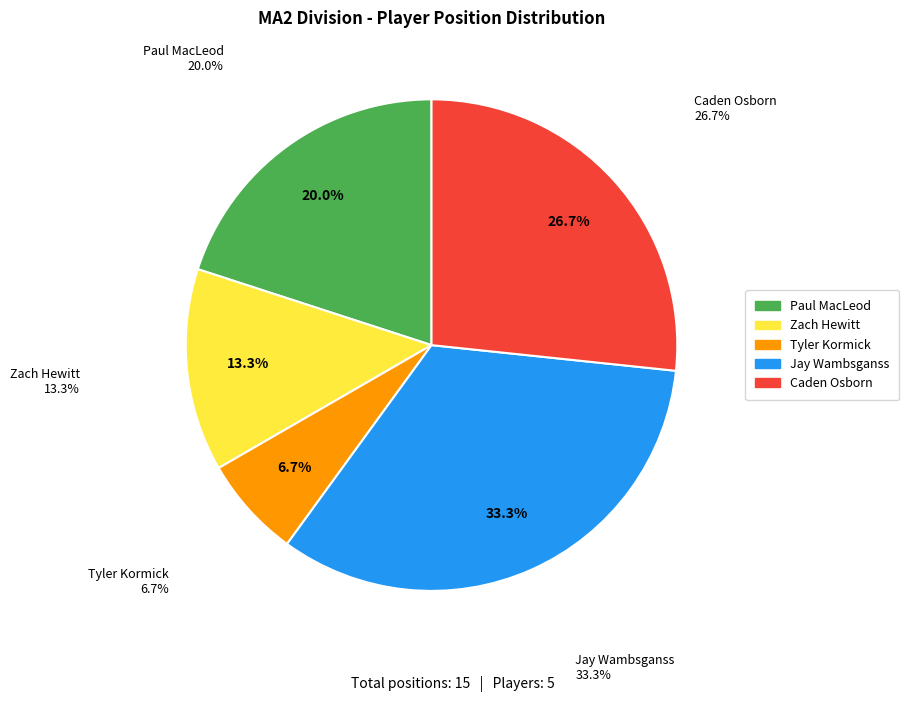

Do Jay Wambsganss and Tyler Kormick together represent more than half of the pie?

No